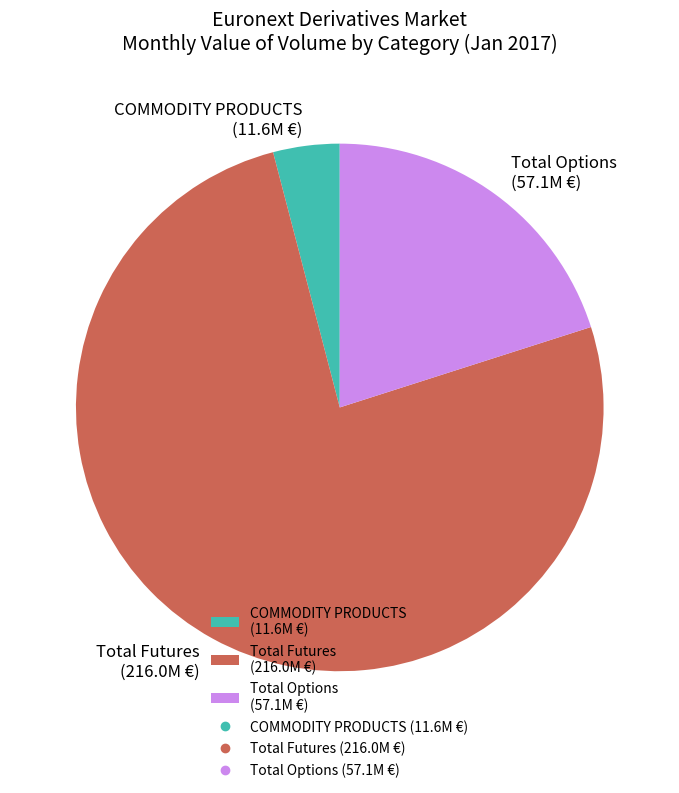

Which slice represents more than half of the pie?

Total Futures